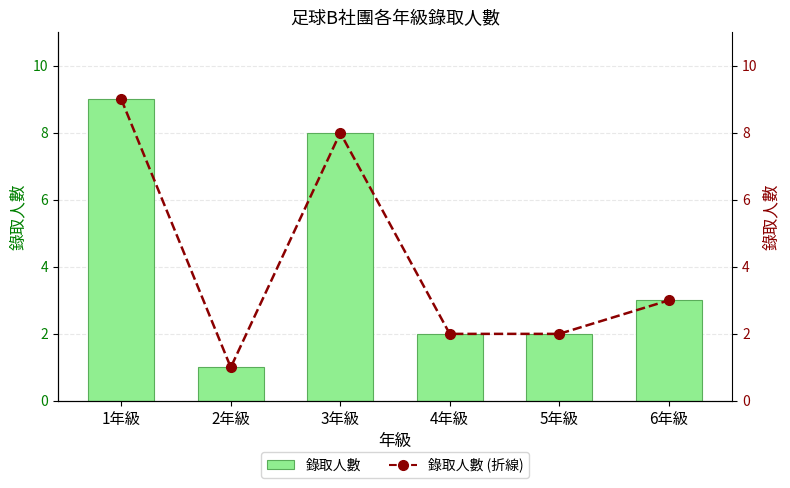

Is it true that 錄取人數 equals 3 at 5年級?

False